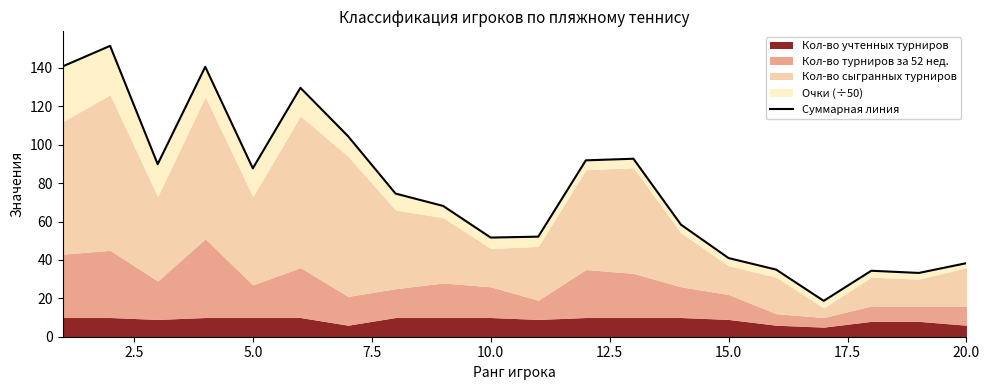

Does the chart have visible grid lines?

No